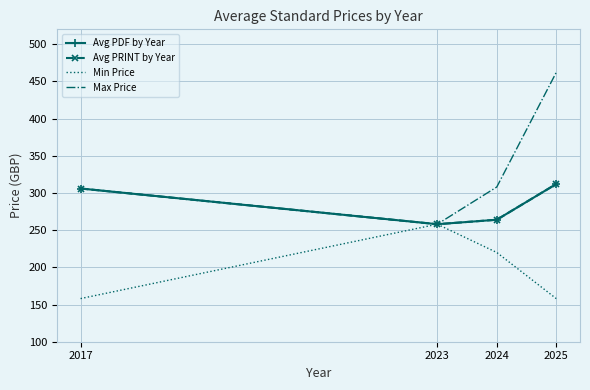

Where is the first local minimum for Avg PRINT by Year?

2023